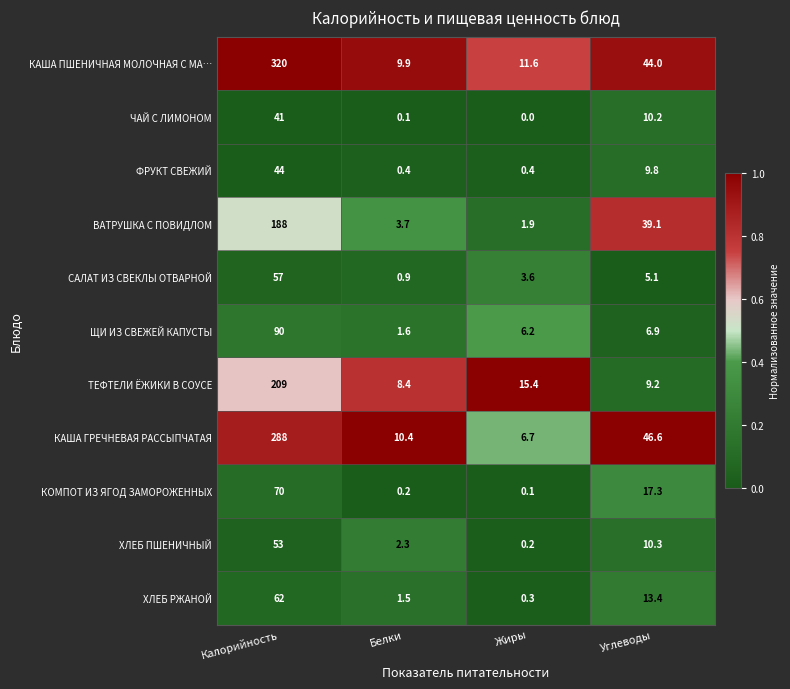

What is the total value across all series at Углеводы?

211.9